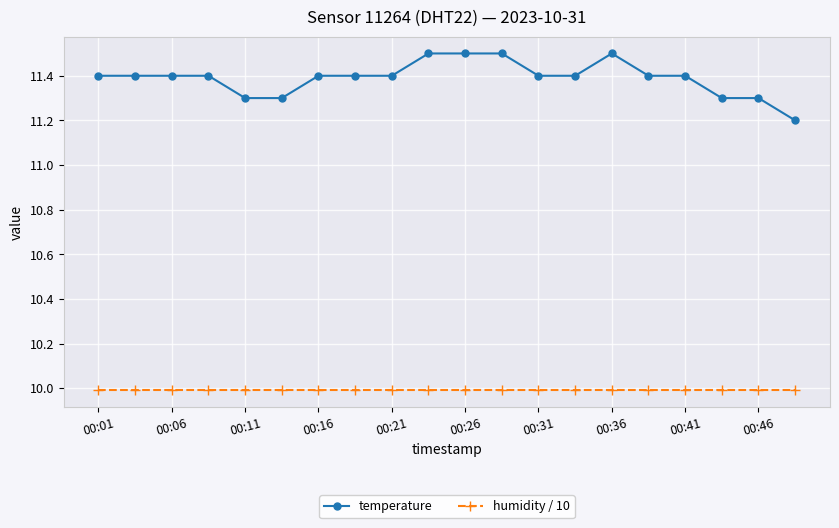

Which series has the largest total across all categories?

temperature